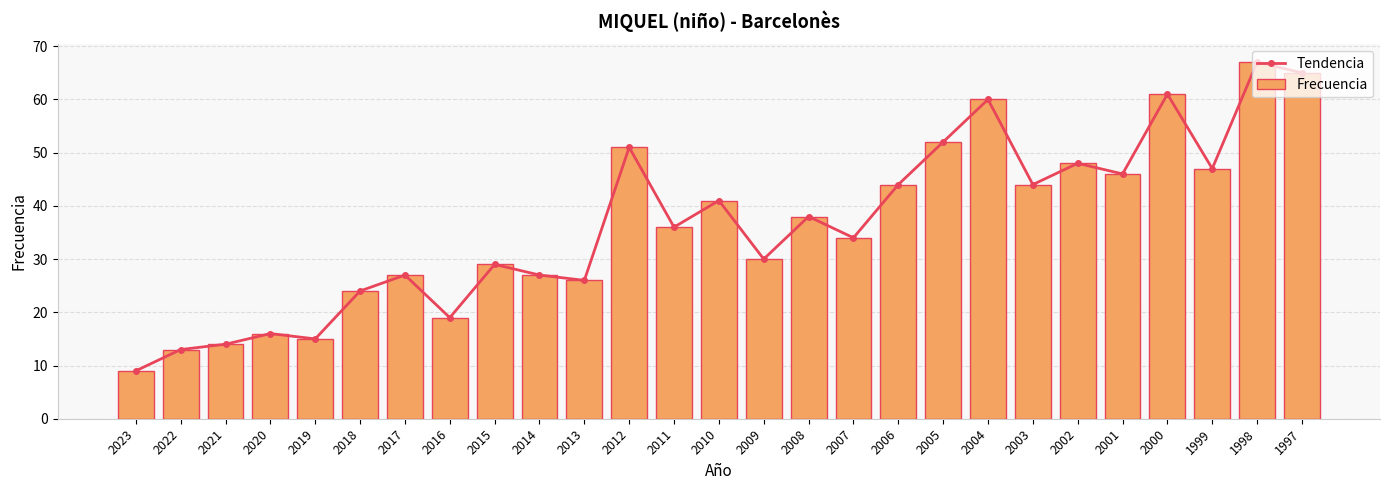

Between 2020 and 2007, which is larger?

2007